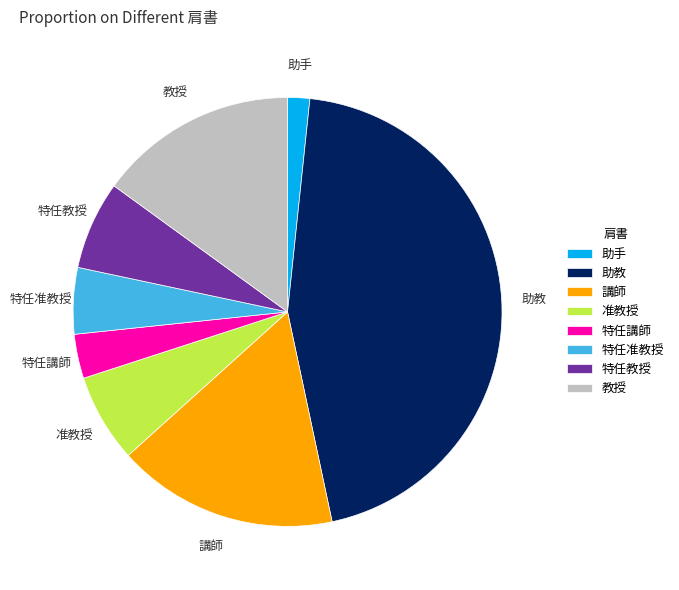

How many slices are in this pie chart?

8